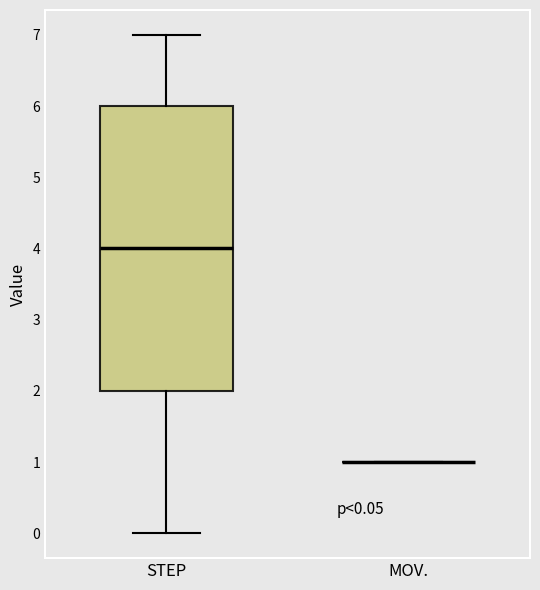

Comparing the boxes themselves (not the whiskers), which one is the tallest?

STEP